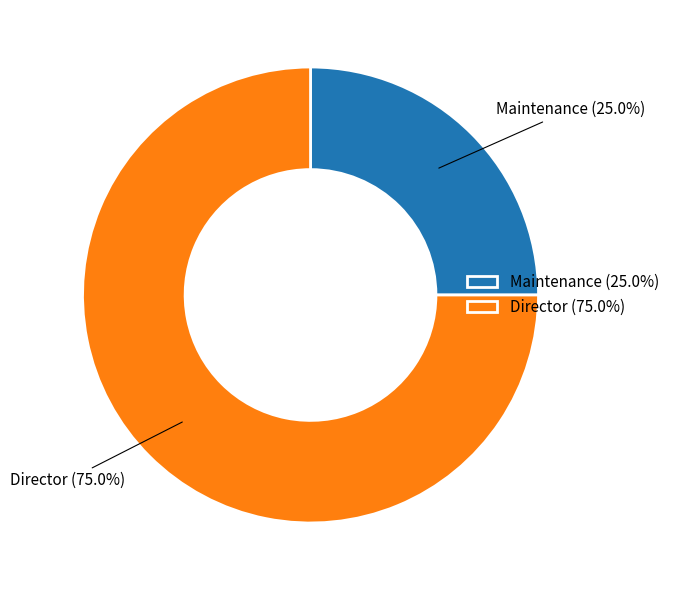

The Director slice represents 75% of the pie. True or false?

True